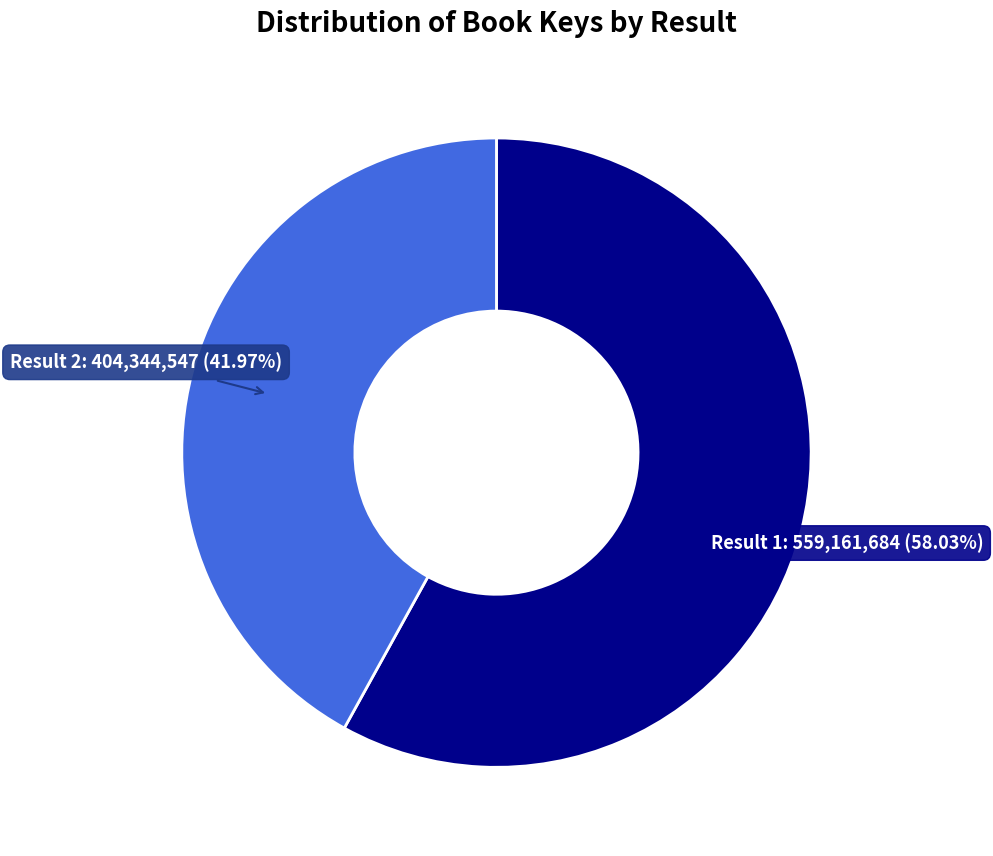

How many slices are in this pie chart?

2